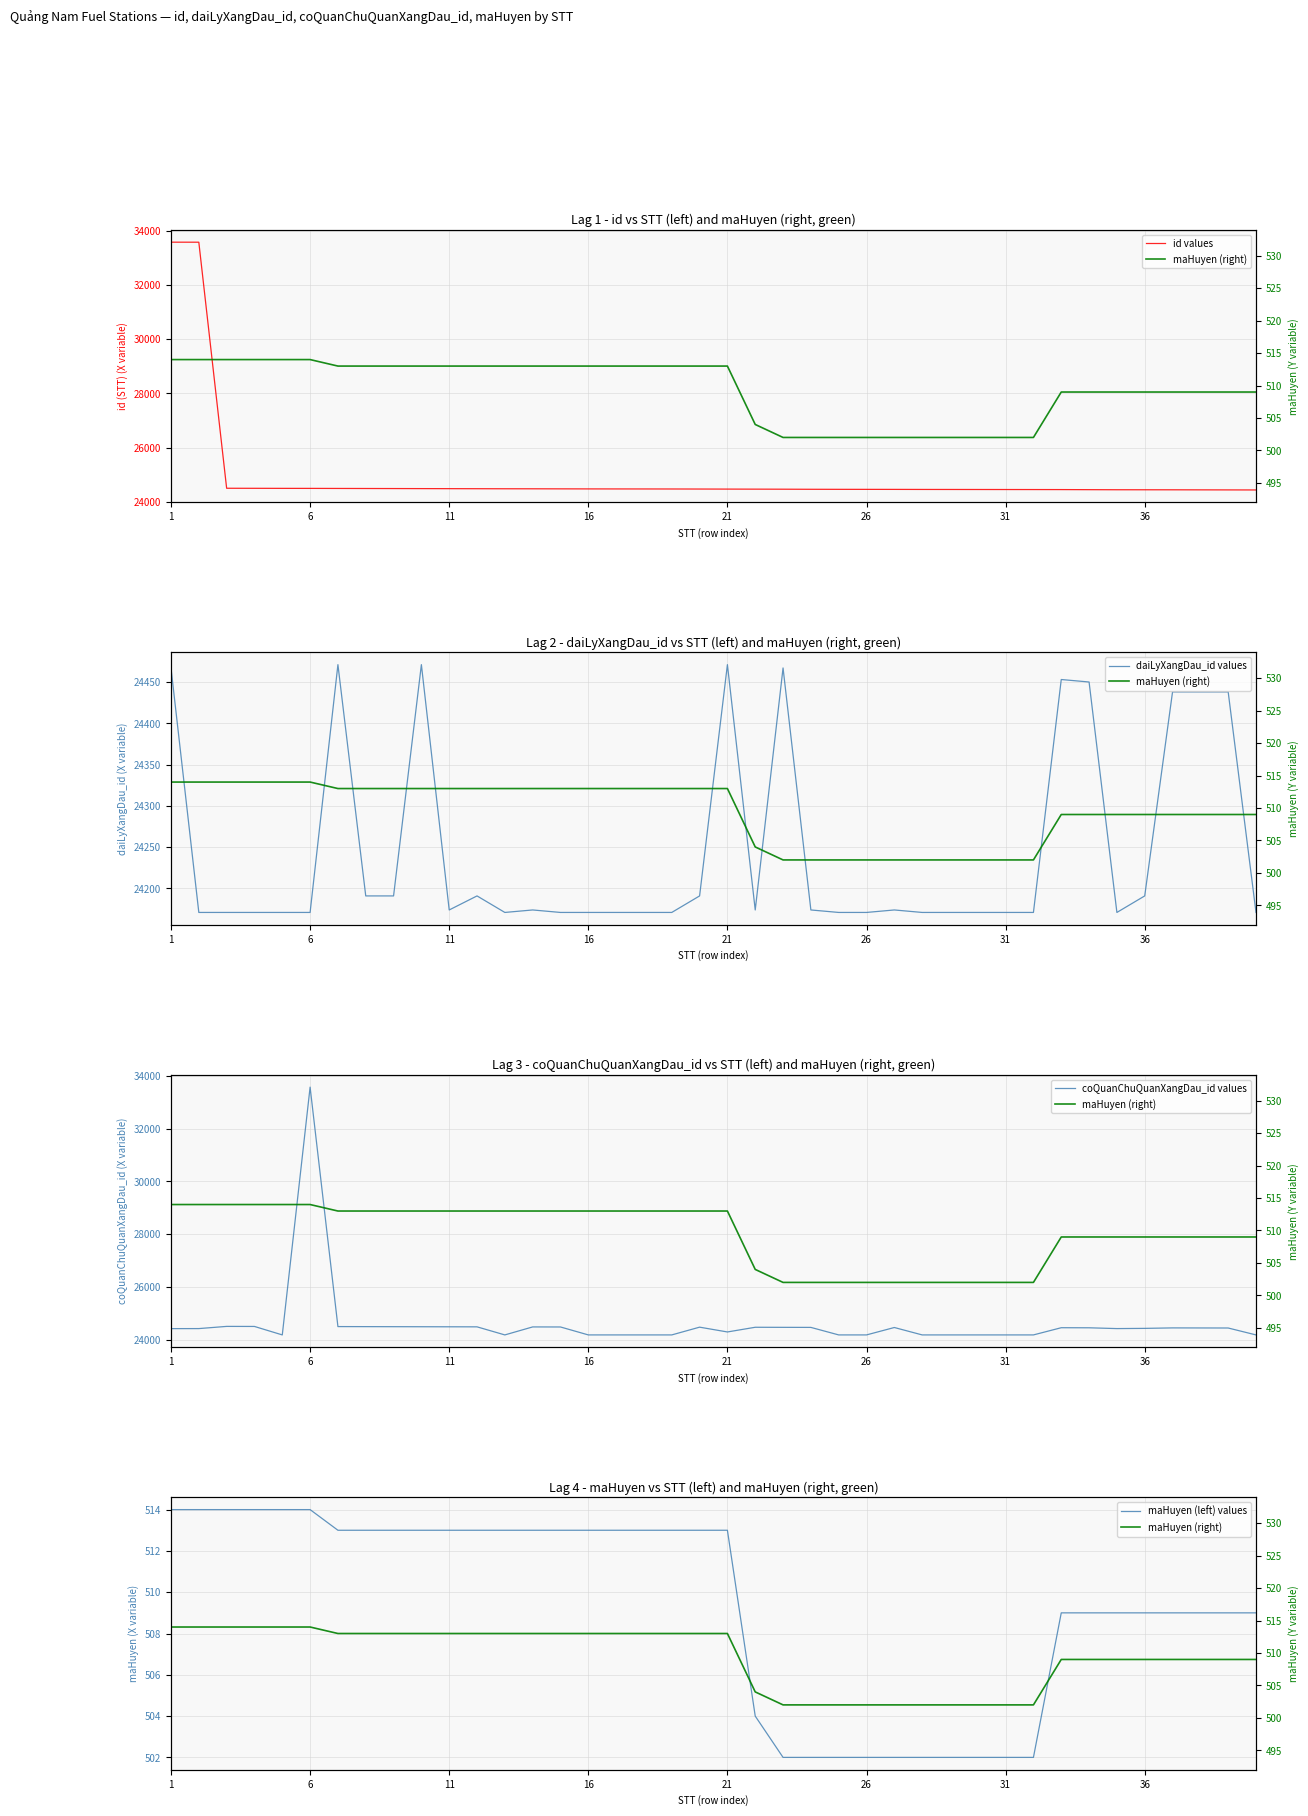

What is the difference between the maximum and minimum values in the coQuanChuQuanXangDau_id values series?

9392